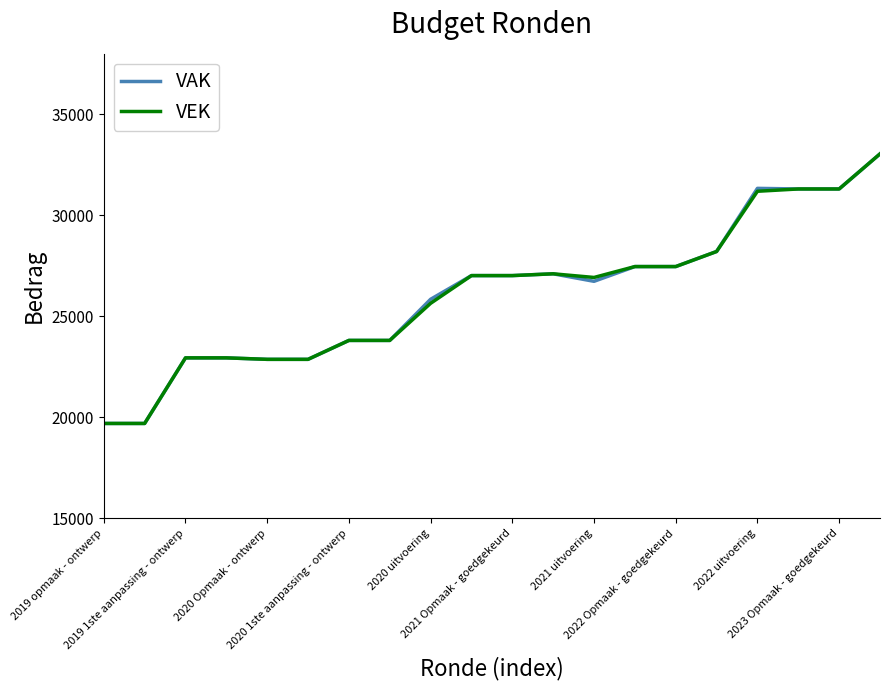

What is the greatest value displayed?

33046